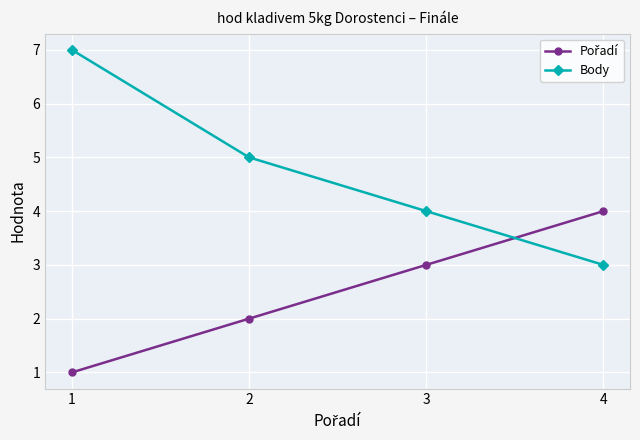

What is the sum of all Body values?

19